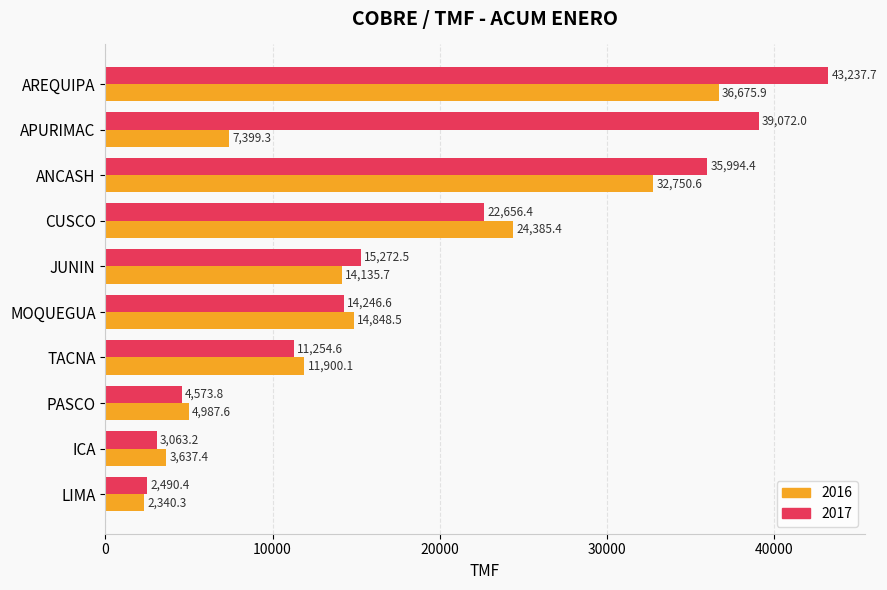

List the labels in order of 2016 value, largest first.

AREQUIPA, ANCASH, CUSCO, MOQUEGUA, JUNIN, TACNA, APURIMAC, PASCO, ICA, LIMA